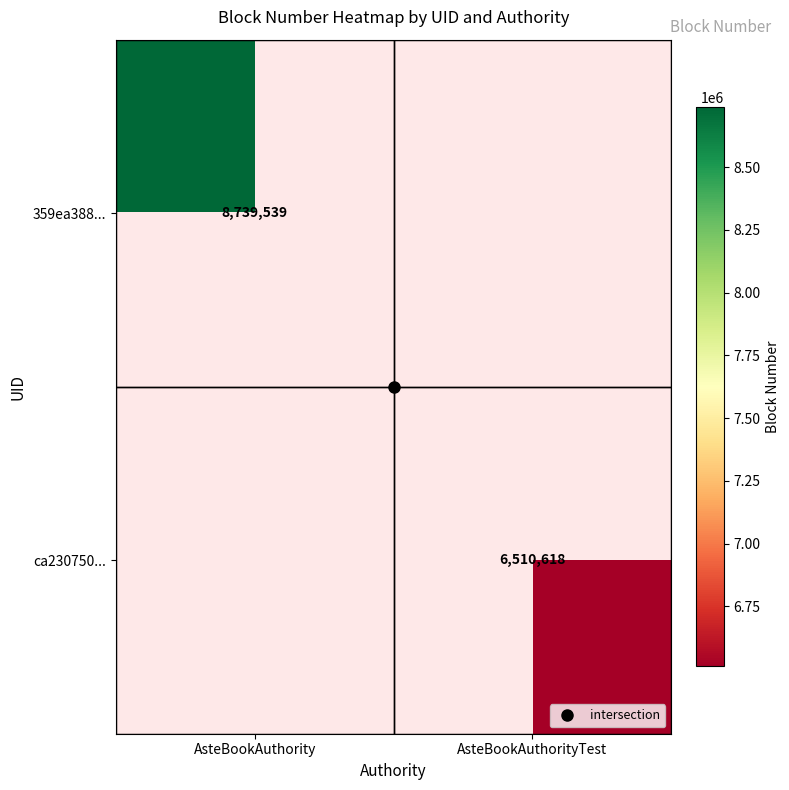

Which category has the highest value in the 359ea388... series?

AsteBookAuthority